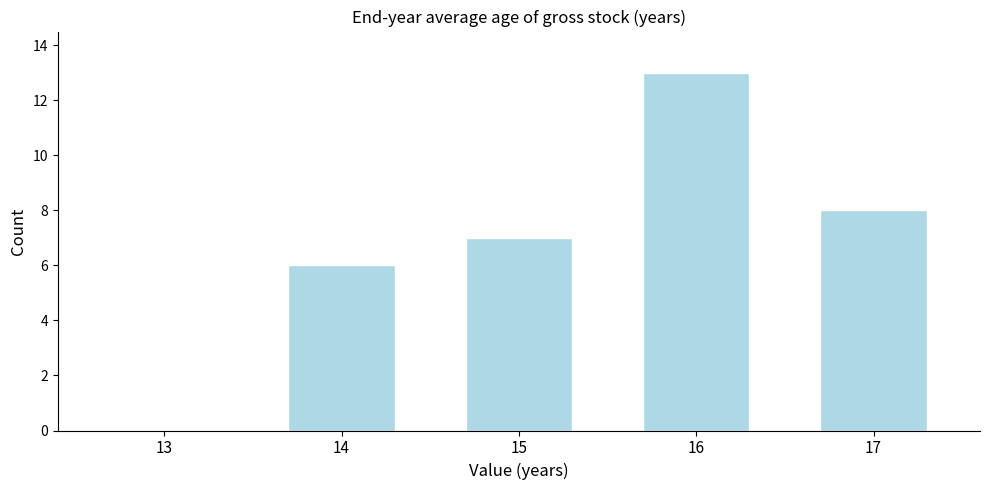

Reading left to right, what are all the values shown in this chart?

13=0	14=6	15=7	16=13	17=8